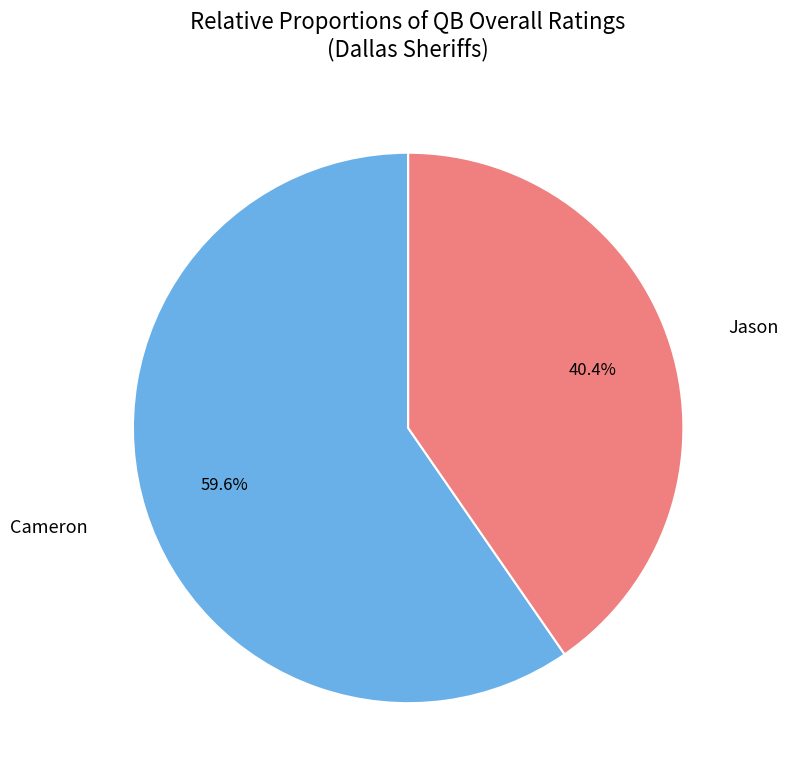

Is there any slice that represents more than half of the pie?

Yes